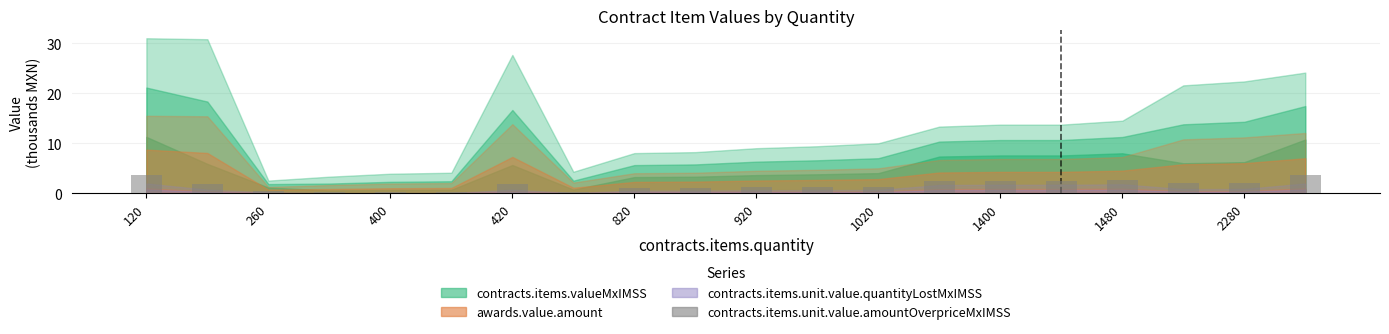

What is the average value?

1.6